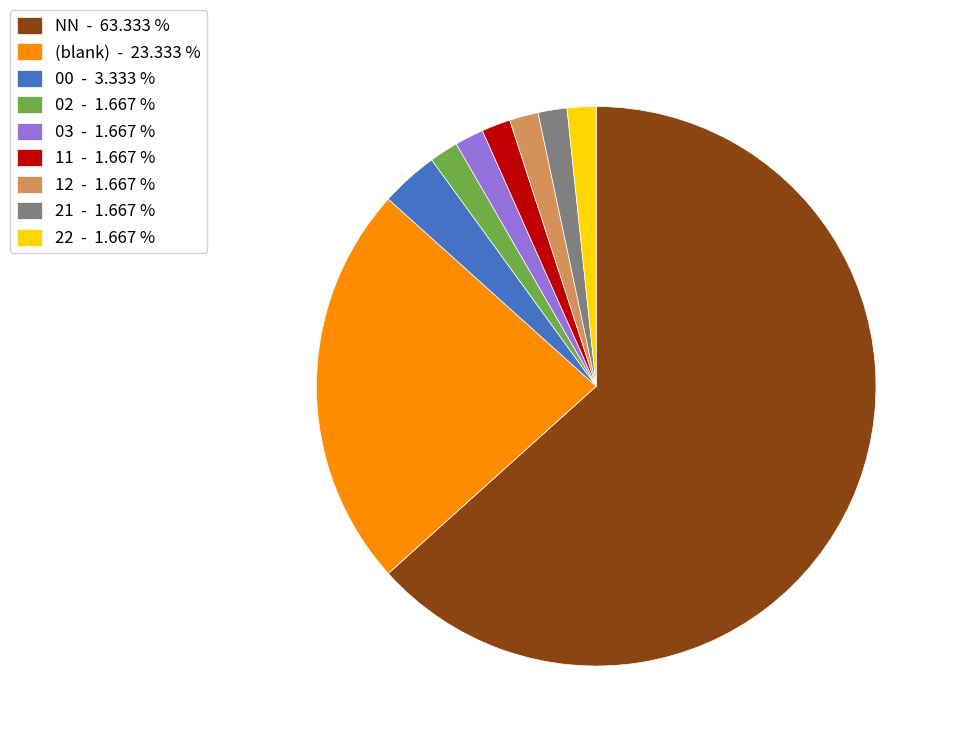

Which category accounts for the majority?

NN - 63.333 %